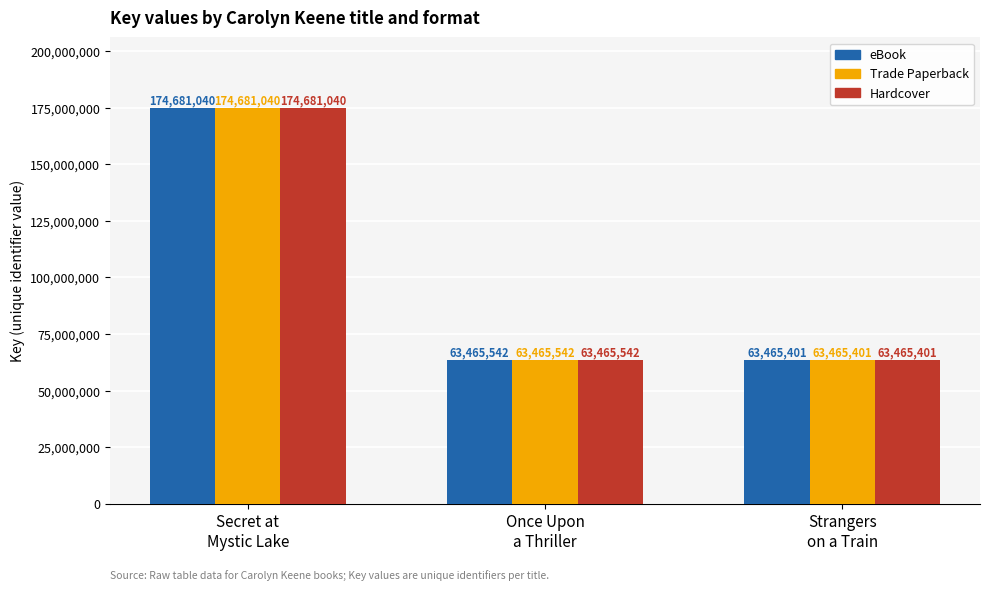

How many groups of bars are there?

3